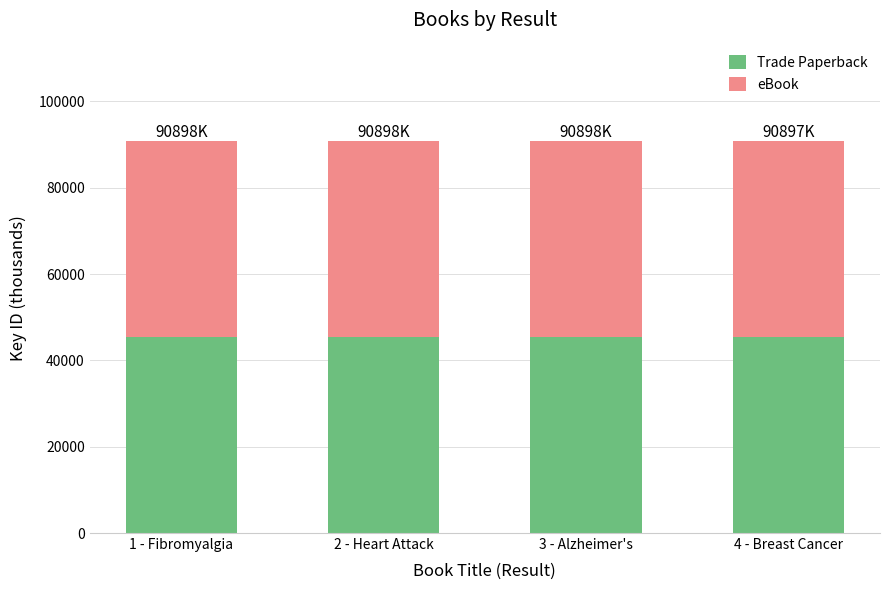

What is the sum of all Trade Paperback values?

181796.7